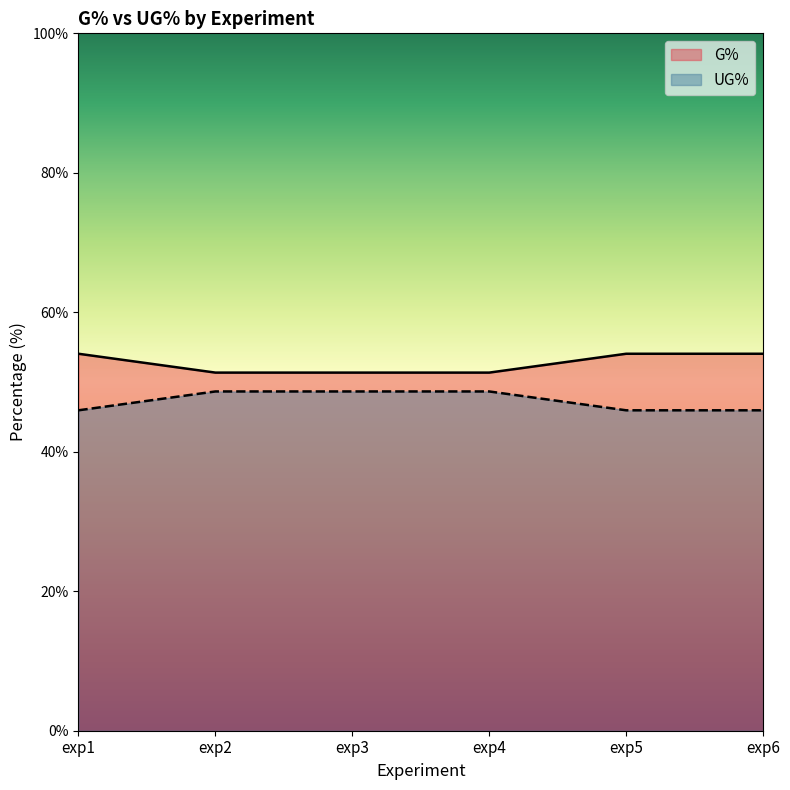

At which category does the chart reach its minimum across all series?

exp1